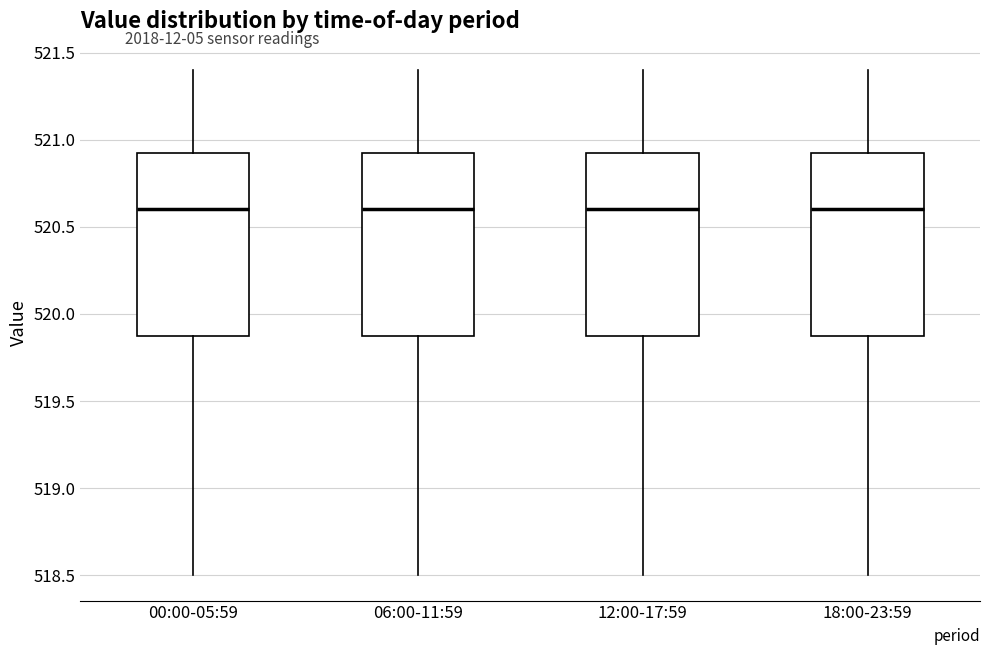

Where does the lower whisker of the box for 06:00-11:59 end on the y-axis? The values are not printed on the chart, so give them approximately, as read against the axis.

518.50